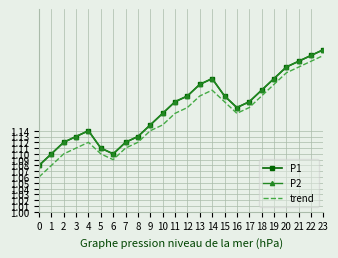

Reading left to right, list all the values displayed in this chart.

P1: 1.1	1.1	1.1	1.1	1.1	1.1	1.1	1.1	1.1	1.1	1.2	1.2	1.2	1.2	1.2	1.2	1.2	1.2	1.2	1.2	1.2	1.3	1.3	1.3
P2: 1.1	1.1	1.1	1.1	1.1	1.1	1.1	1.1	1.1	1.1	1.2	1.2	1.2	1.2	1.2	1.2	1.2	1.2	1.2	1.2	1.2	1.3	1.3	1.3
trend: 1.1	1.1	1.1	1.1	1.1	1.1	1.1	1.1	1.1	1.1	1.1	1.2	1.2	1.2	1.2	1.2	1.2	1.2	1.2	1.2	1.2	1.2	1.3	1.3